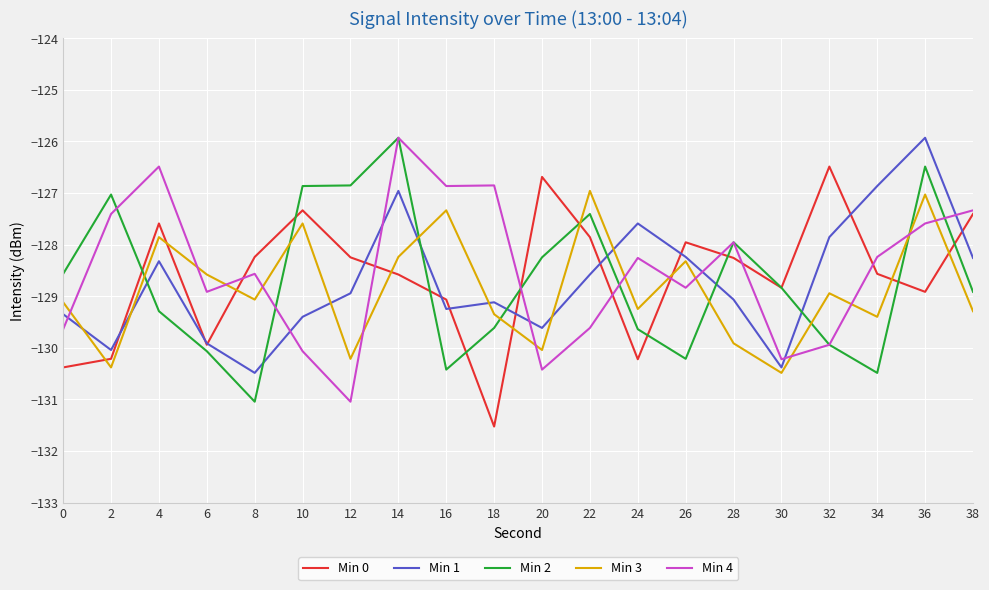

Which series ends up on top after the final intersection of Min 2 and Min 3?

Min 2